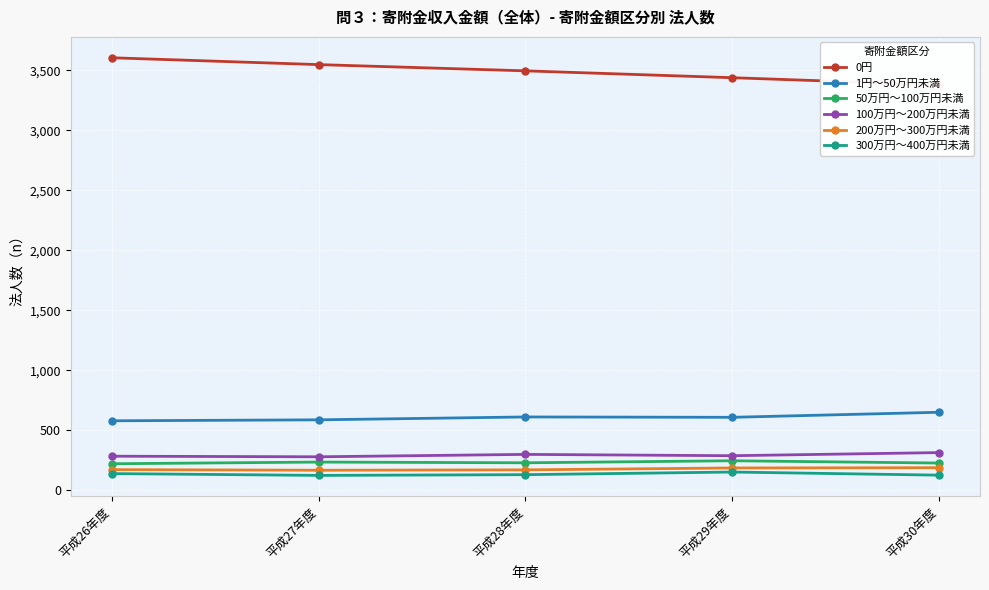

What are all the series names shown in the legend?

0円, 1円～50万円未満, 50万円～100万円未満, 100万円～200万円未満, 200万円～300万円未満, 300万円～400万円未満